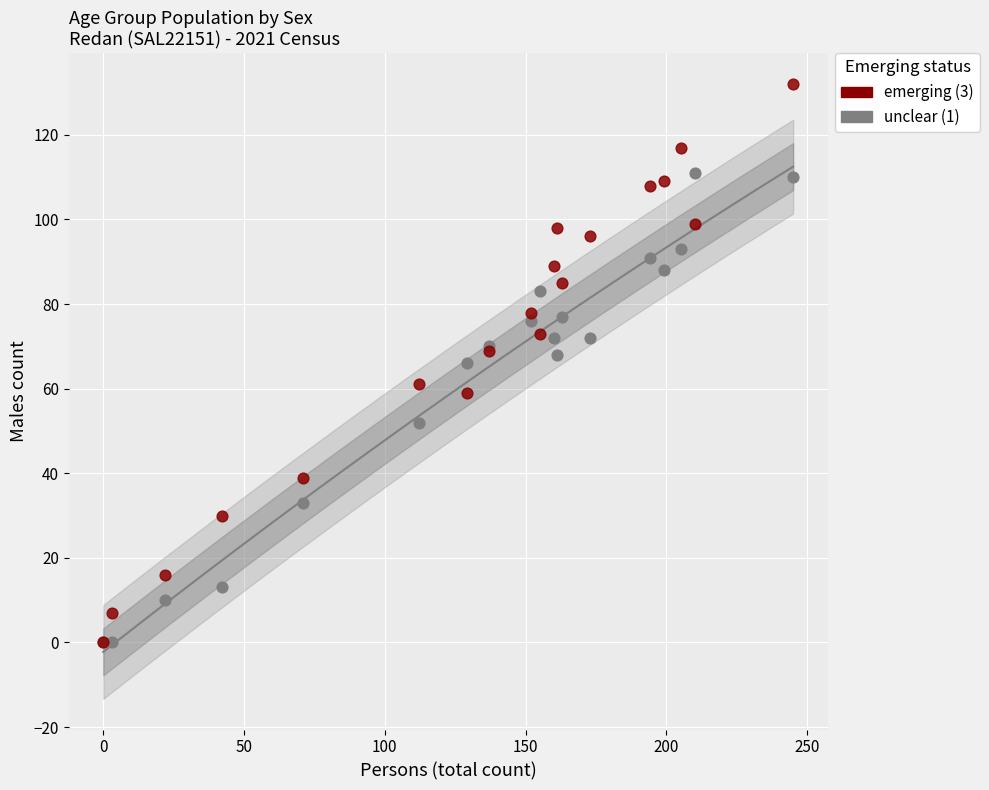

Which series reaches the maximum Y coordinate?

emerging (3)